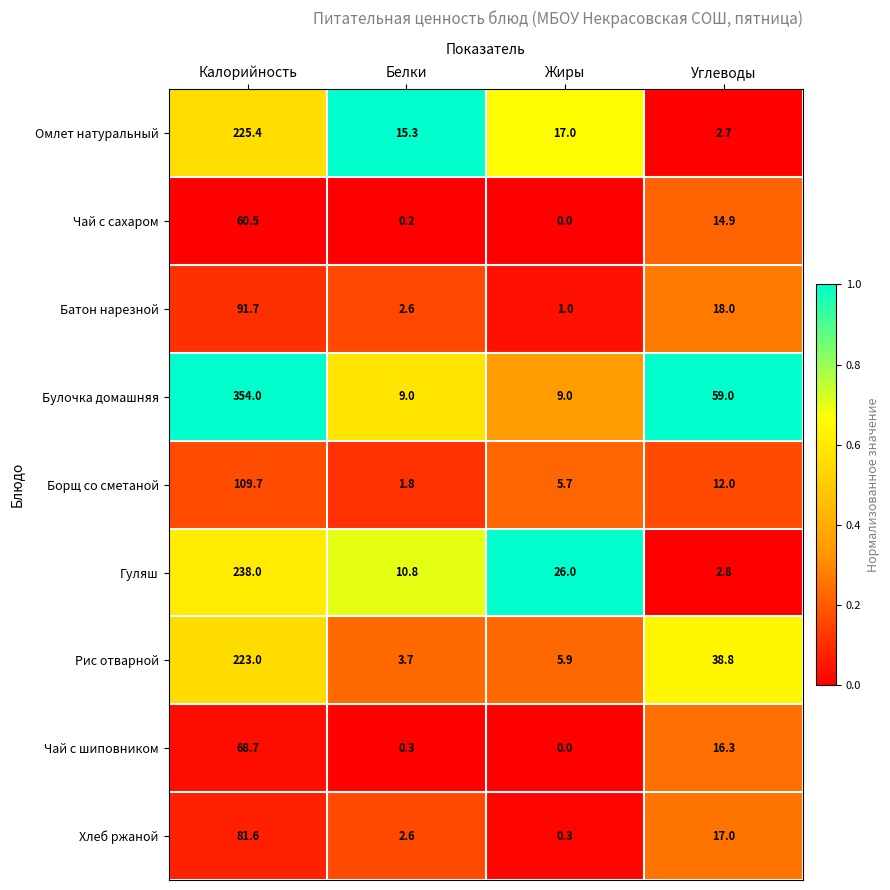

Which category has the highest value across all series?

Калорийность